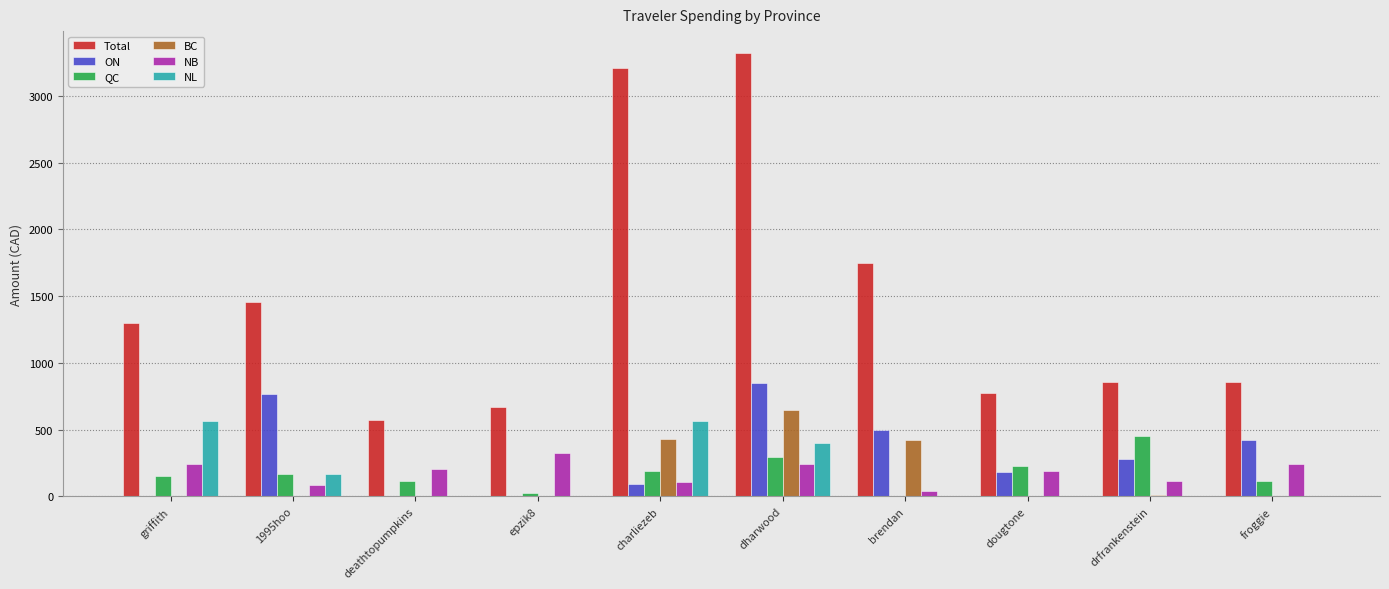

How many groups of bars are there?

10